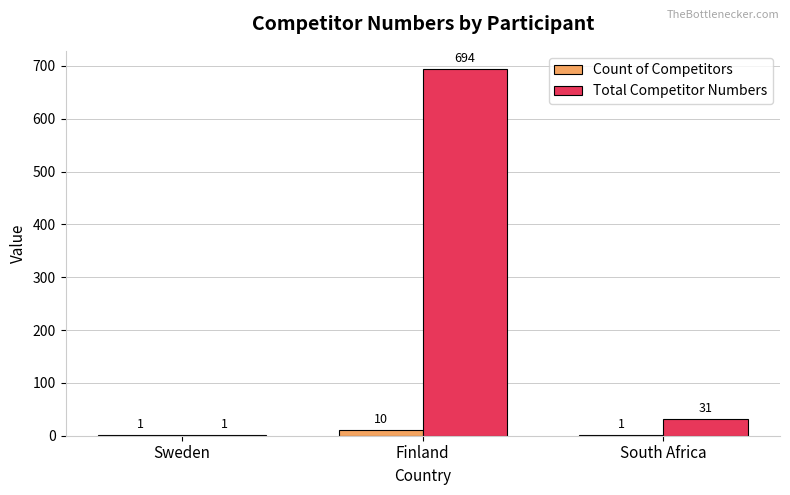

What is the highest value of the Total Competitor Numbers series?

694